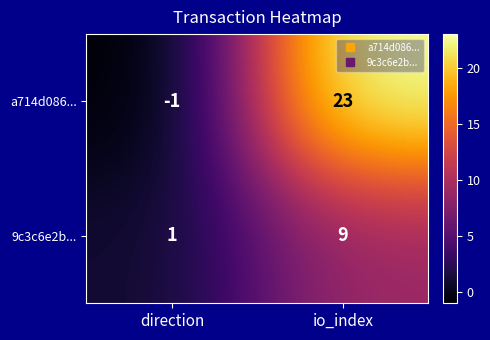

Is it true that 9c3c6e2b... equals 2 at direction?

False